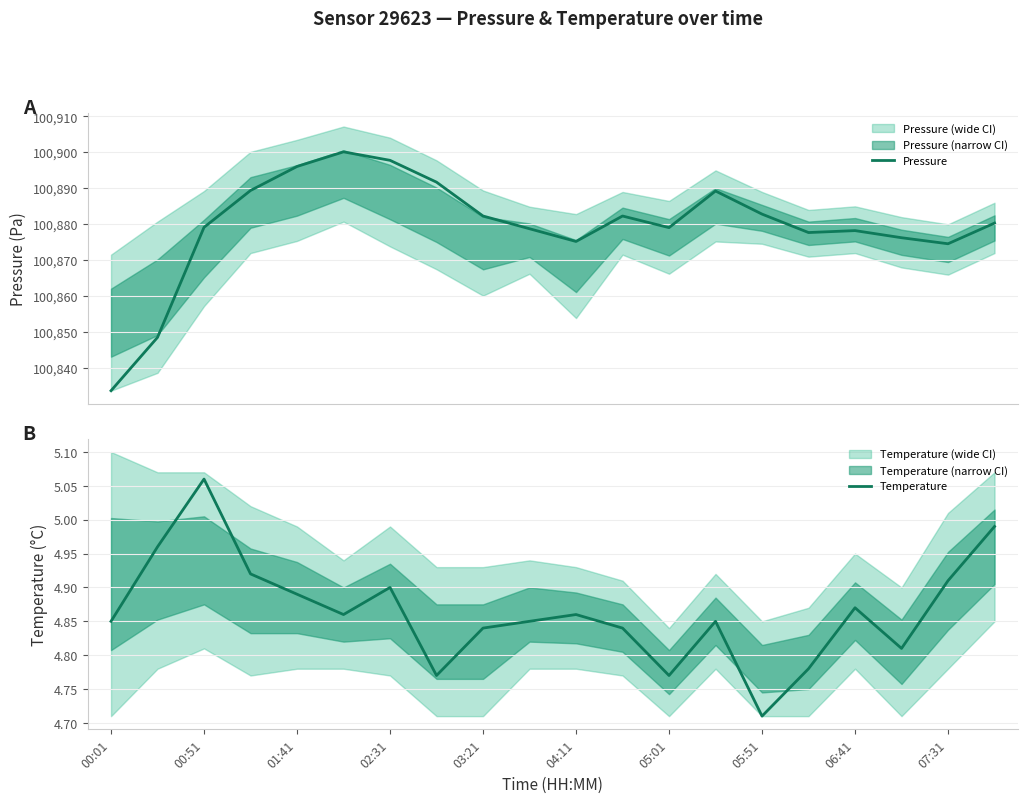

At which label does Temperature reach its peak?

00:51